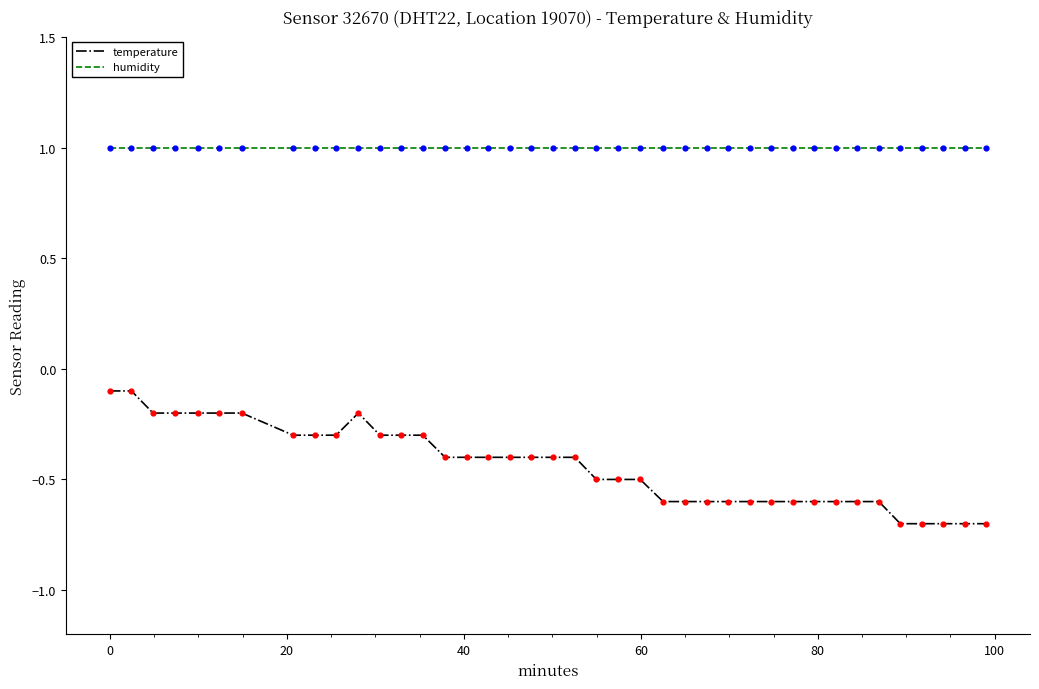

Which series has the largest range (max minus min)?

temperature